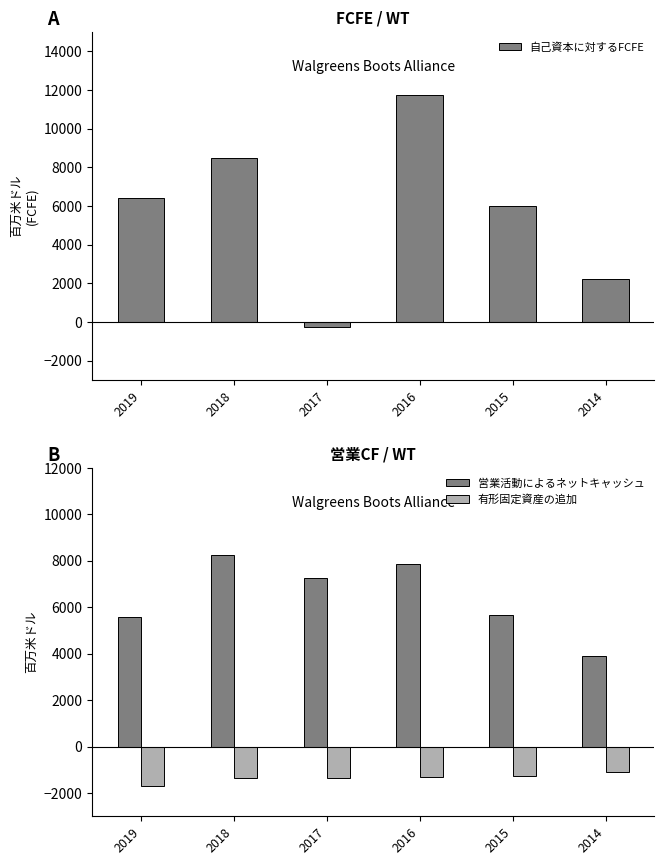

How many data points in 有形固定資産の追加 are less than -1325?

3